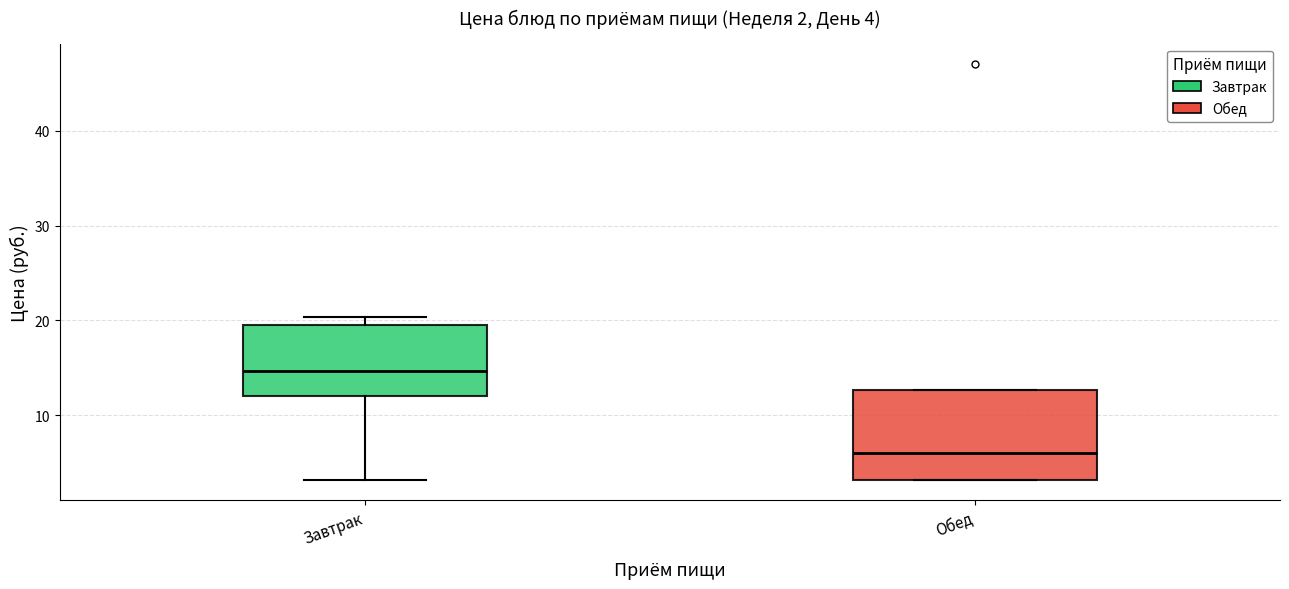

Which box has the lowest median line?

Обед